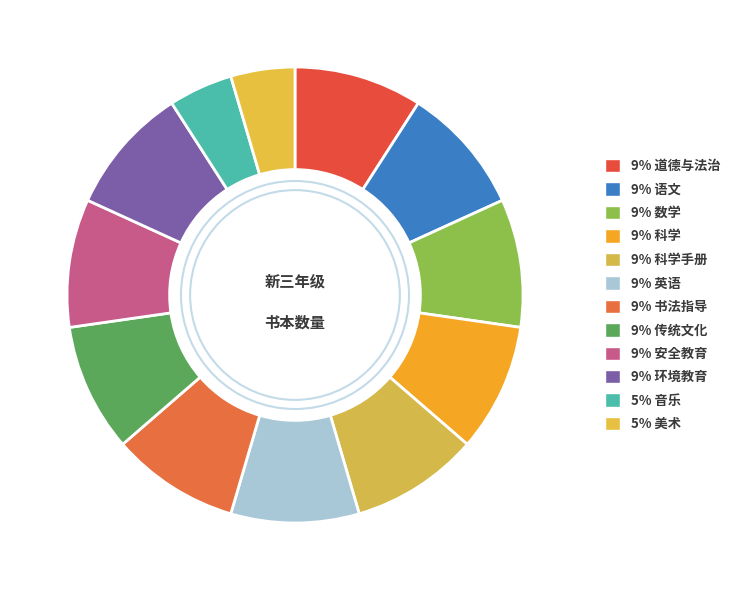

What is the largest slice in the pie chart?

道德与法治